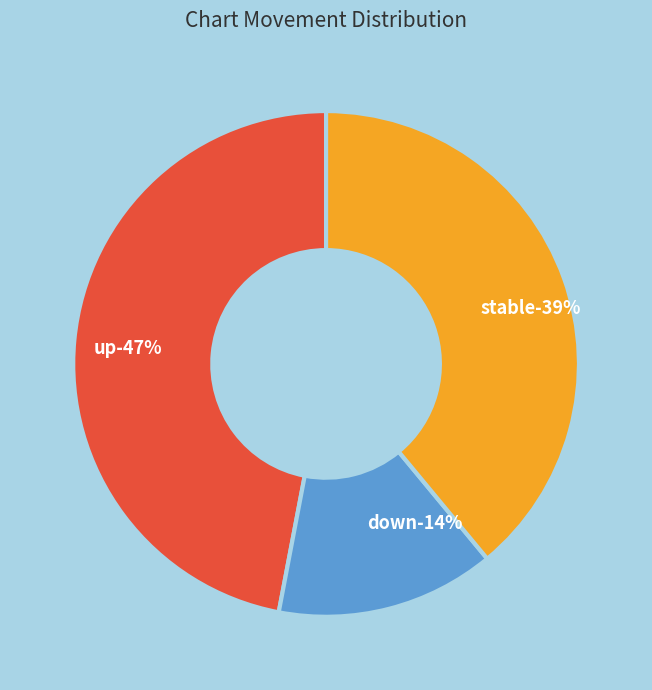

To the nearest percent, what portion does - represent?

39%